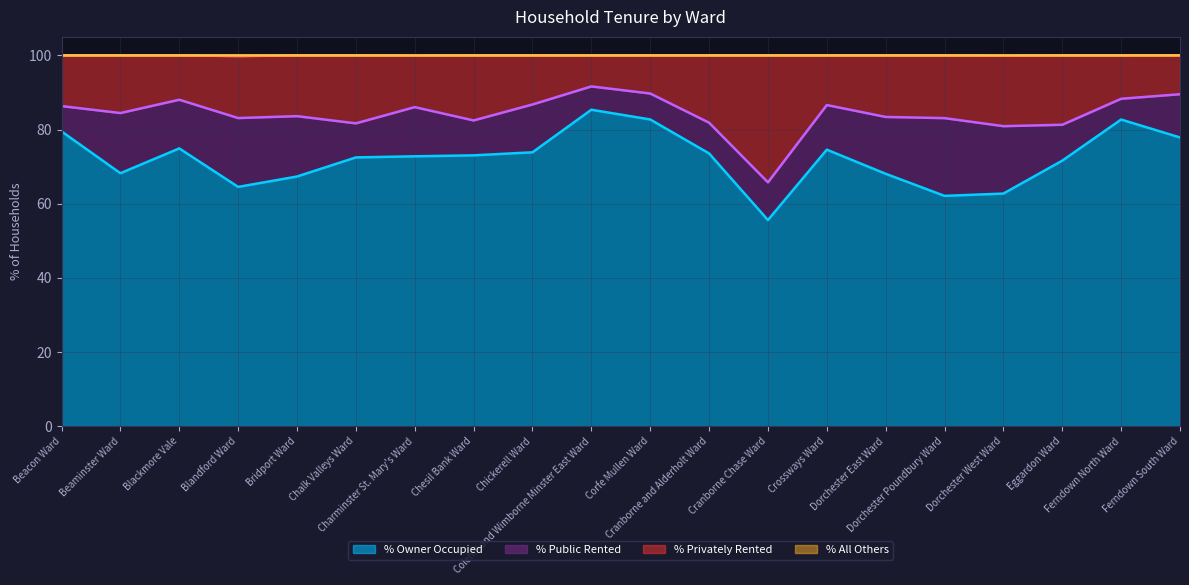

What is the value of the % All Others point at the 7th from the left?

100.0